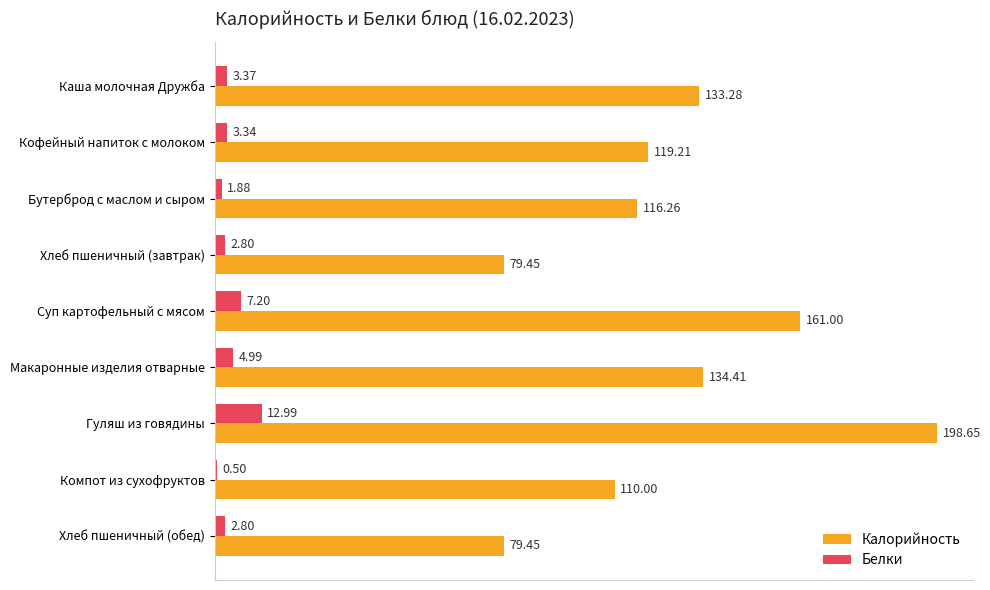

At which label is Калорийность closest to 139?

Макаронные изделия отварные